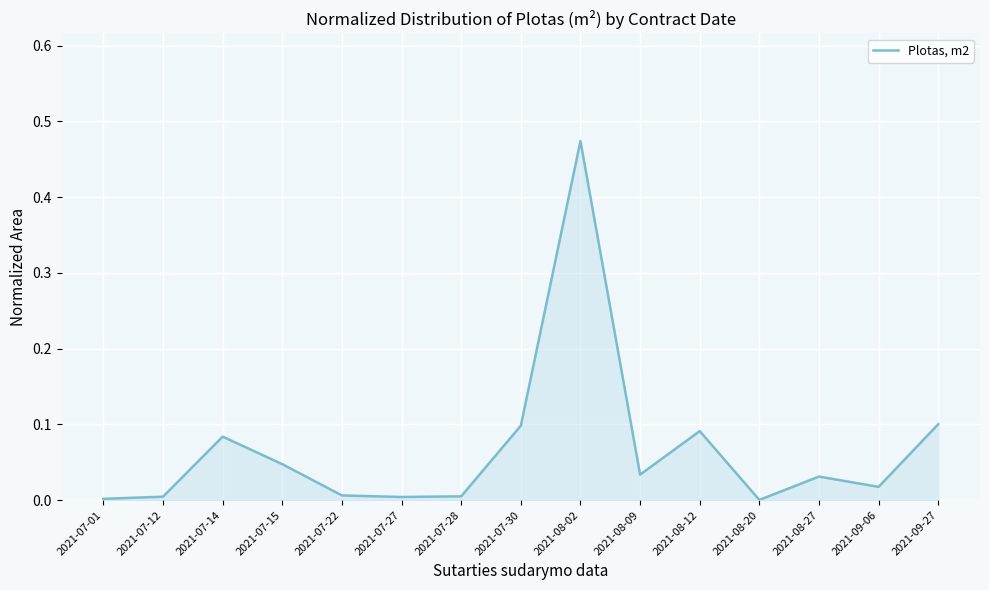

The value at 2021-07-14 is 0.0. True or false?

False